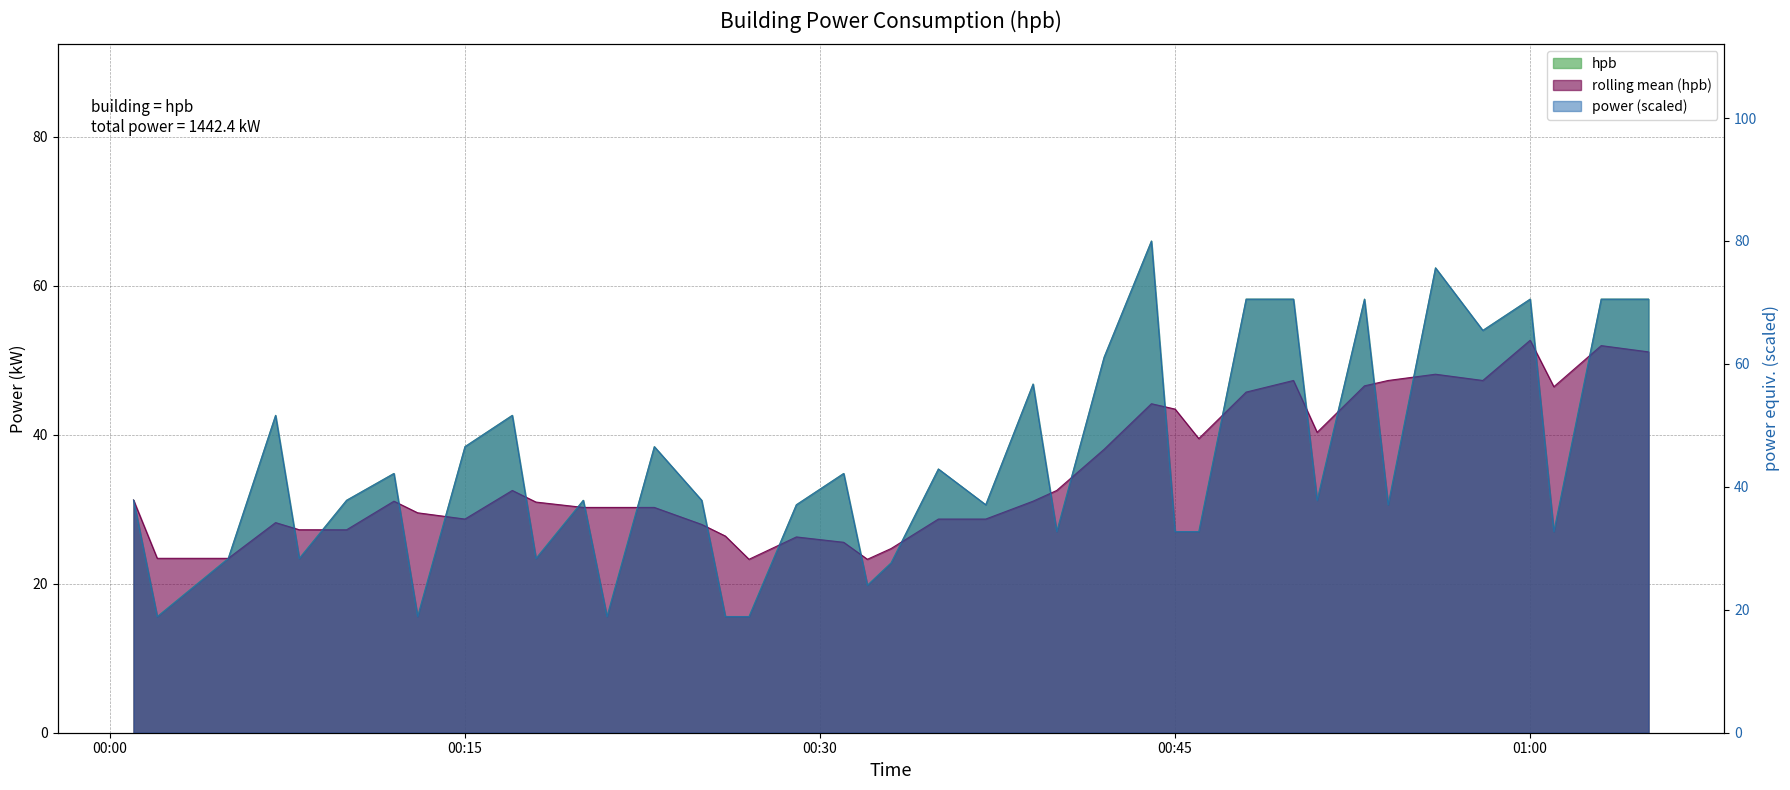

What is the value of the 9th point from the left?

38.4